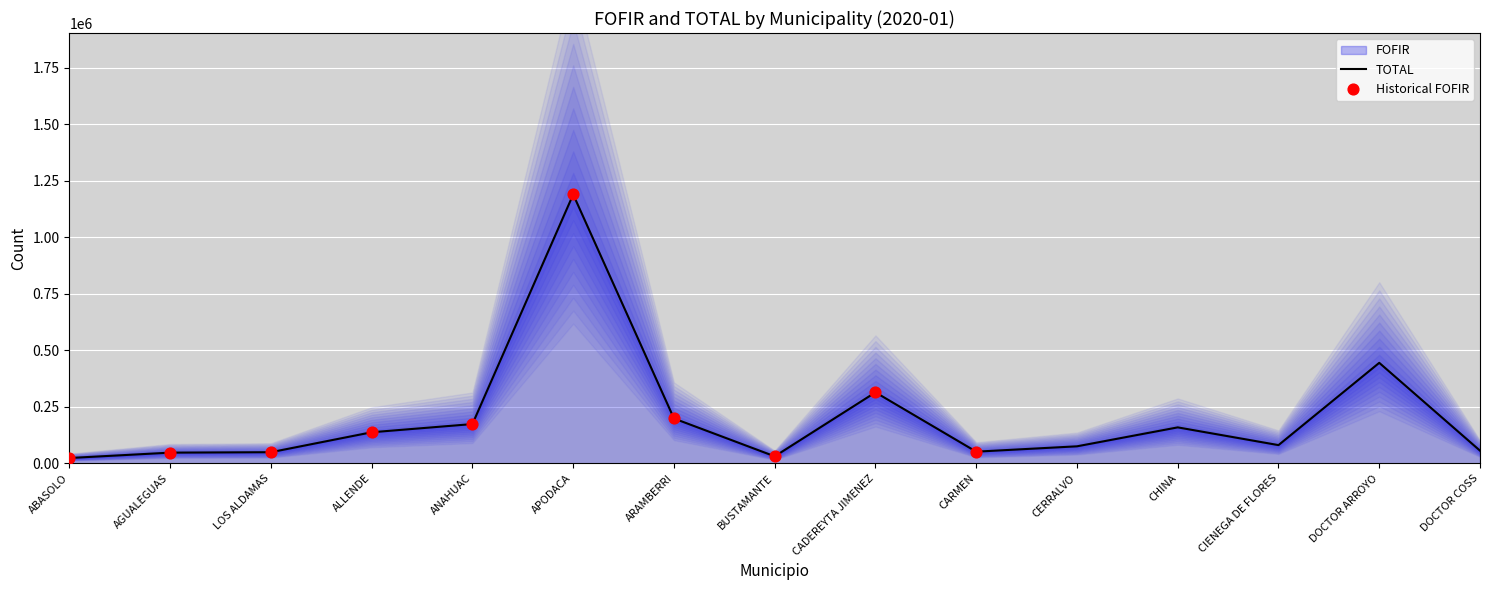

At which category is the sum across all series the highest?

APODACA